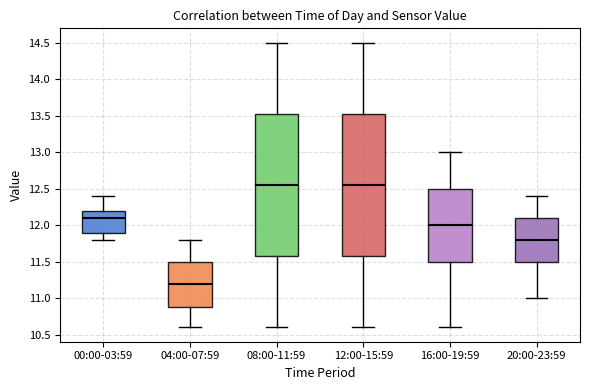

Reading left to right, read every box against the y-axis: the position of its median line, the range the box covers, and the ends of its whiskers. The values are not printed on the chart, so give them approximately, as read against the axis.

00:00-03:59: median 12.10, box 11.90 to 12.20, whiskers 11.80 to 12.40
04:00-07:59: median 11.20, box 10.90 to 11.50, whiskers 10.60 to 11.80
08:00-11:59: median 12.55, box 11.60 to 13.55, whiskers 10.60 to 14.50
12:00-15:59: median 12.55, box 11.60 to 13.55, whiskers 10.60 to 14.50
16:00-19:59: median 12.00, box 11.50 to 12.50, whiskers 10.60 to 13.00
20:00-23:59: median 11.80, box 11.50 to 12.10, whiskers 11.00 to 12.40